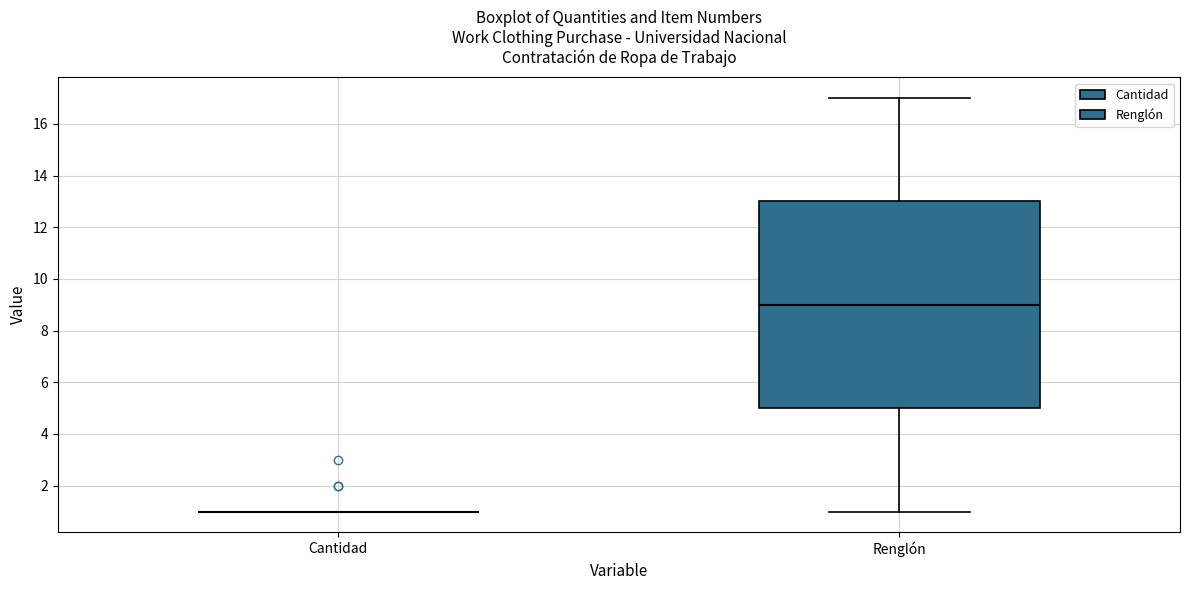

Which box is the tallest, from its lower edge to its upper edge?

Renglón